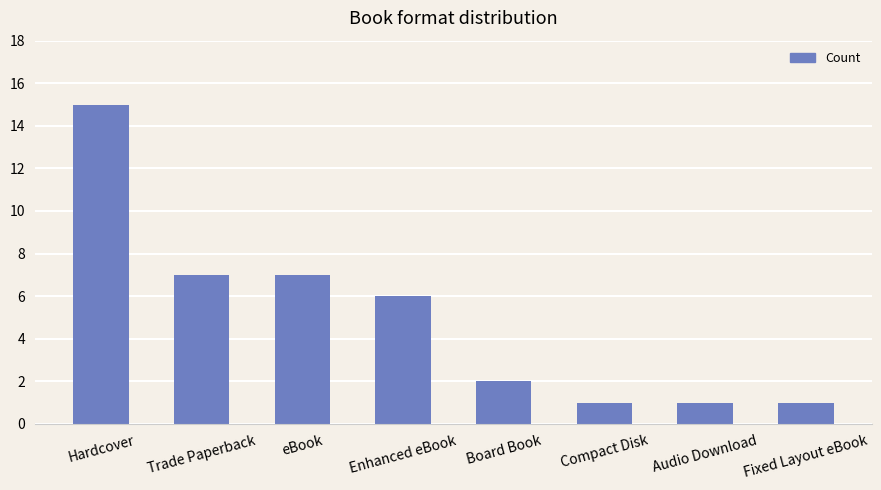

What is the sum of all values?

40